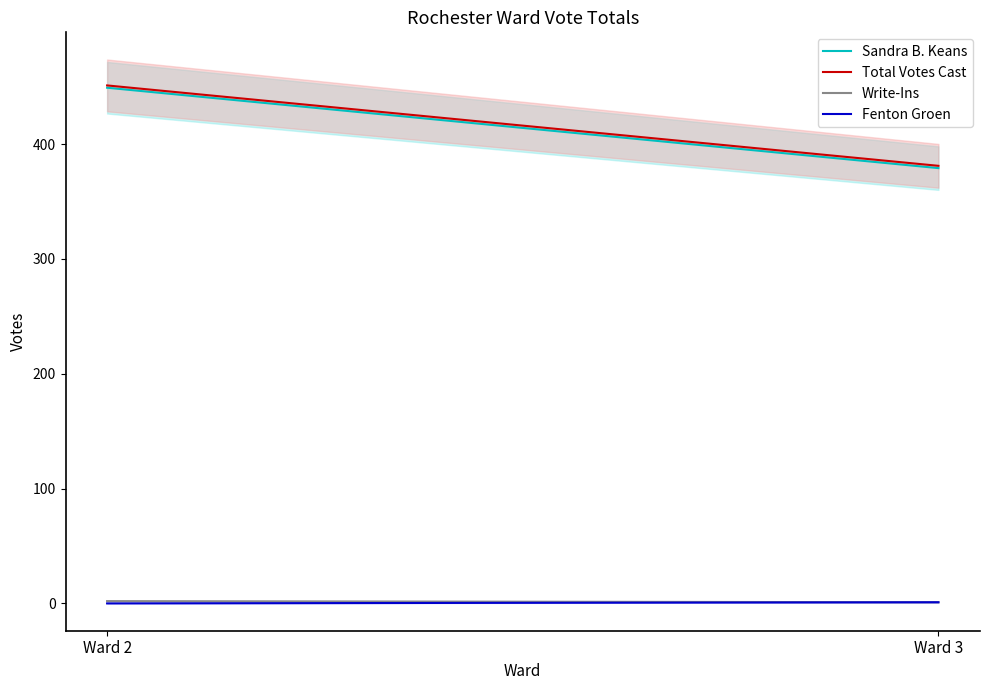

What is the average value of the Total Votes Cast series?

416